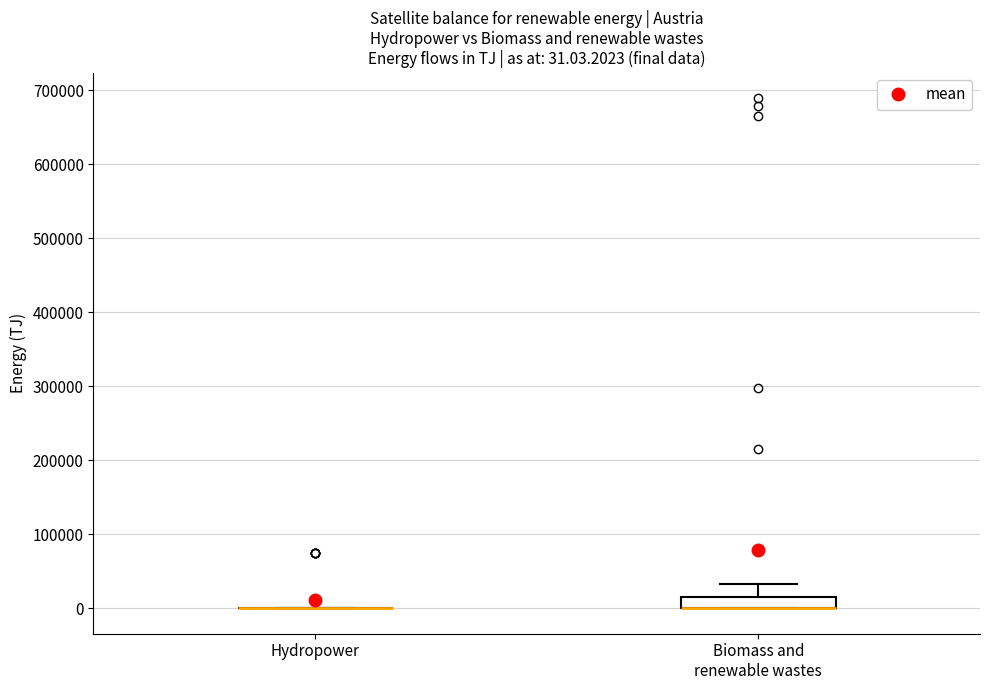

Which box is the tallest, from its lower edge to its upper edge?

Biomass and renewable wastes